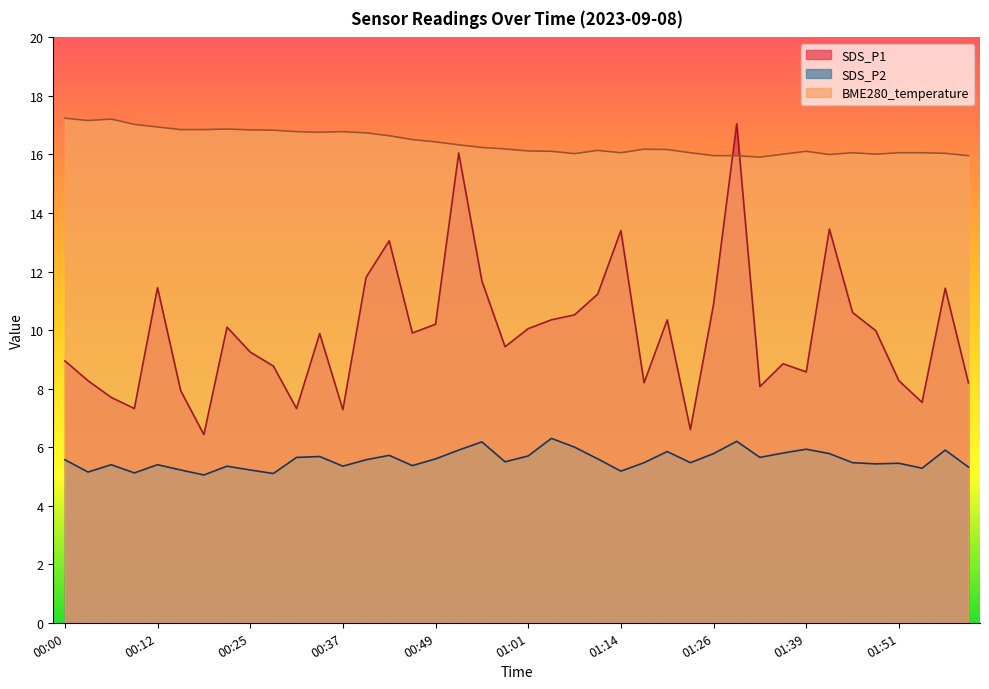

How many lines are shown in the chart?

3